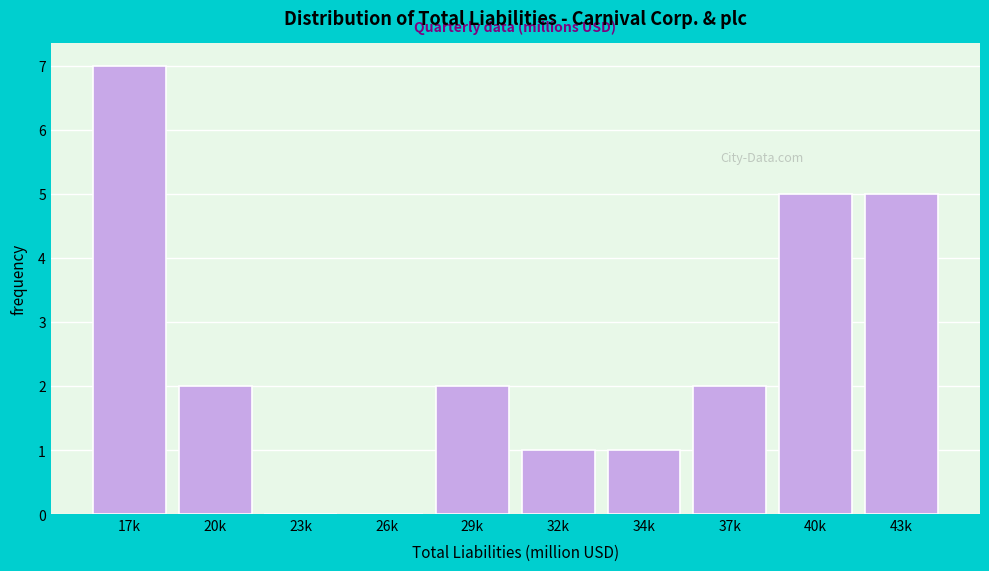

Reading left to right, what are all the values shown in this chart?

17k=7	20k=2	23k=0	26k=0	29k=2	32k=1	34k=1	37k=2	40k=5	43k=5